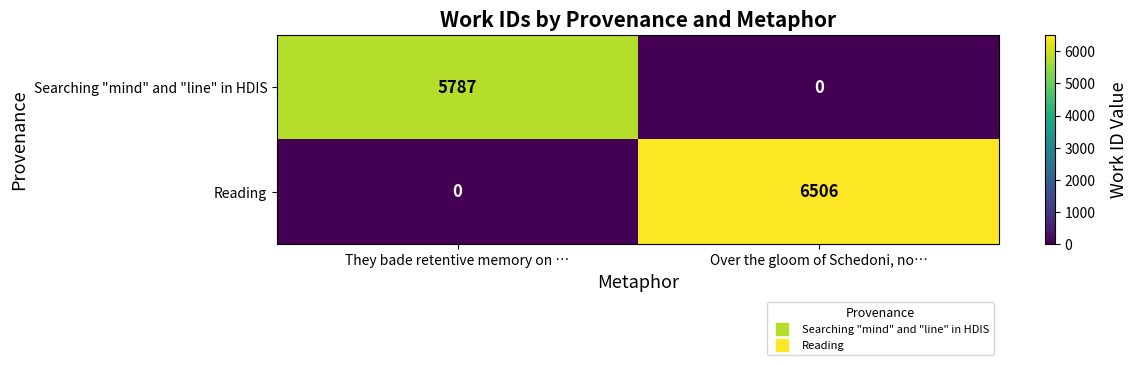

What is the maximum value for Reading?

6506